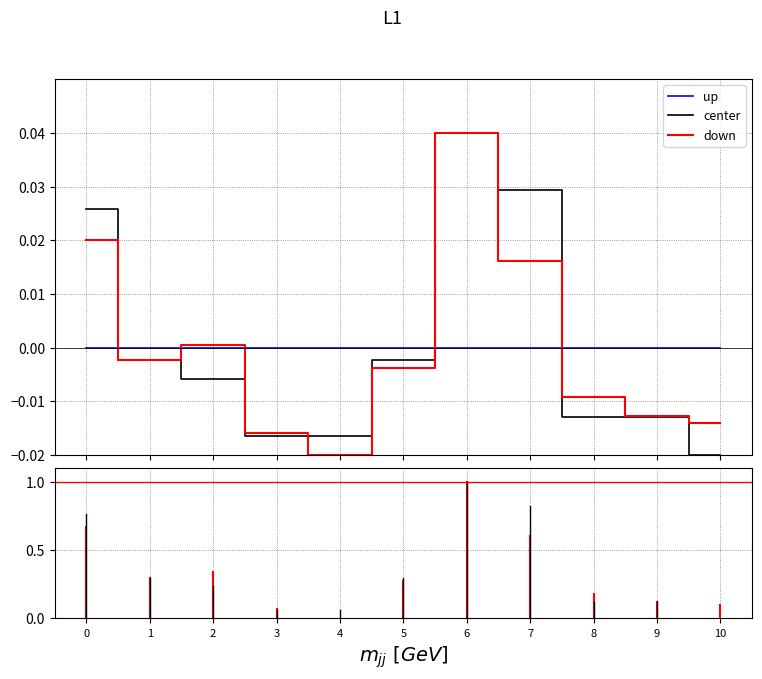

How many lines are shown in the chart?

3